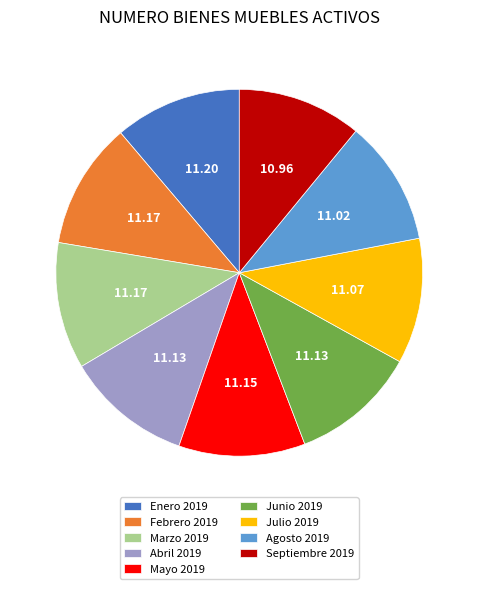

How many slices are in this pie chart?

9